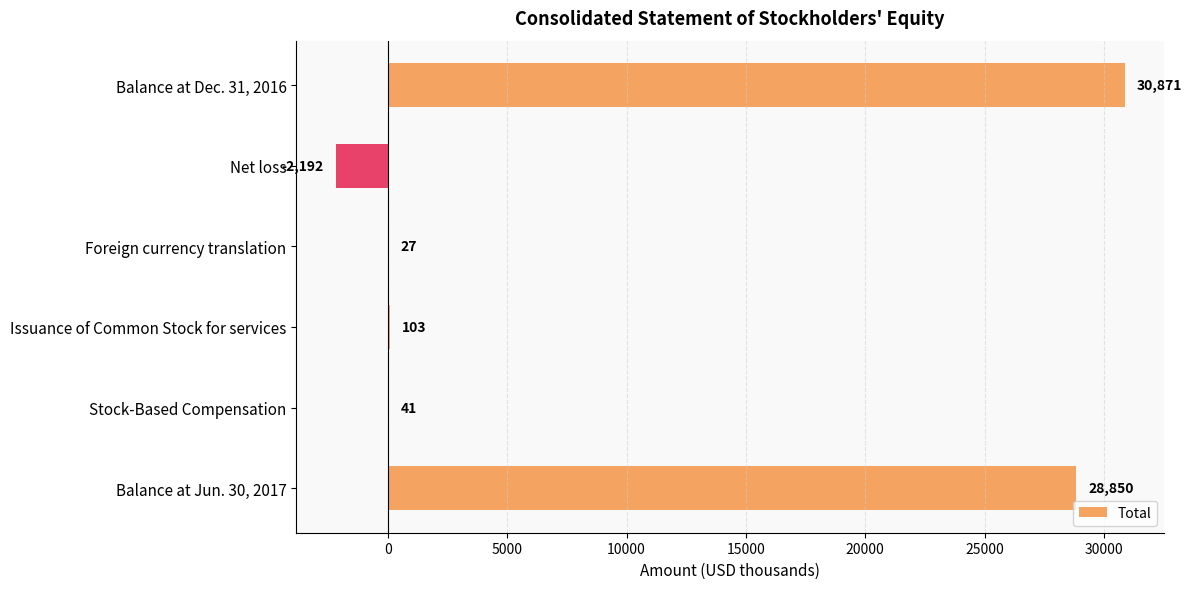

Are the bars grouped side by side (vs. stacked)?

No